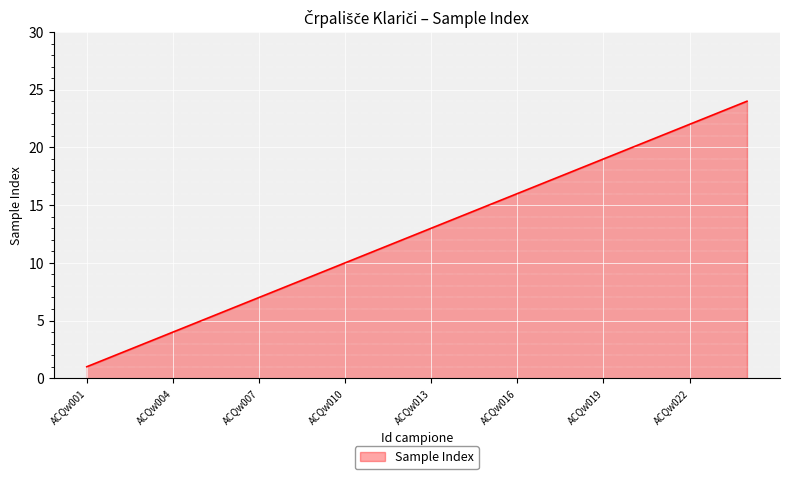

What is the maximum value shown in the chart?

24